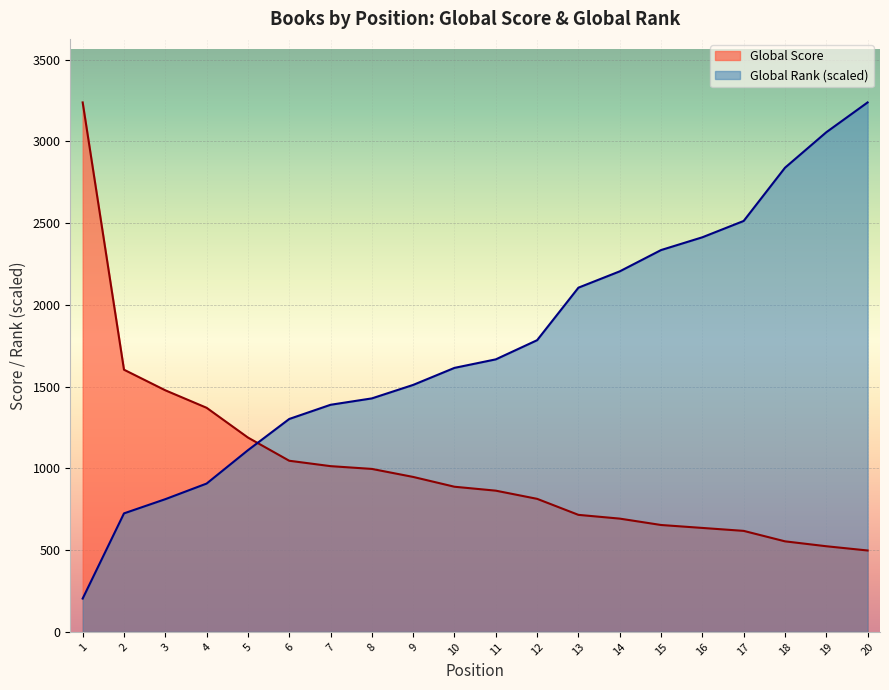

At which label does Global Rank first exceed 1667?

11